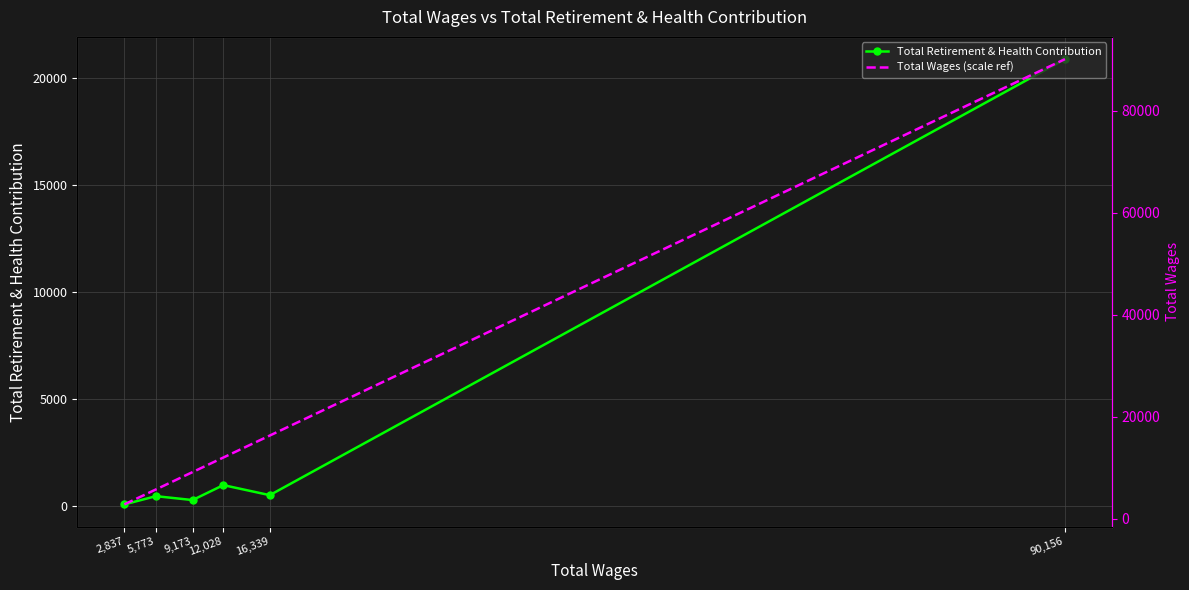

At which label is Total Retirement & Health Contribution closest to 10491?

12,028